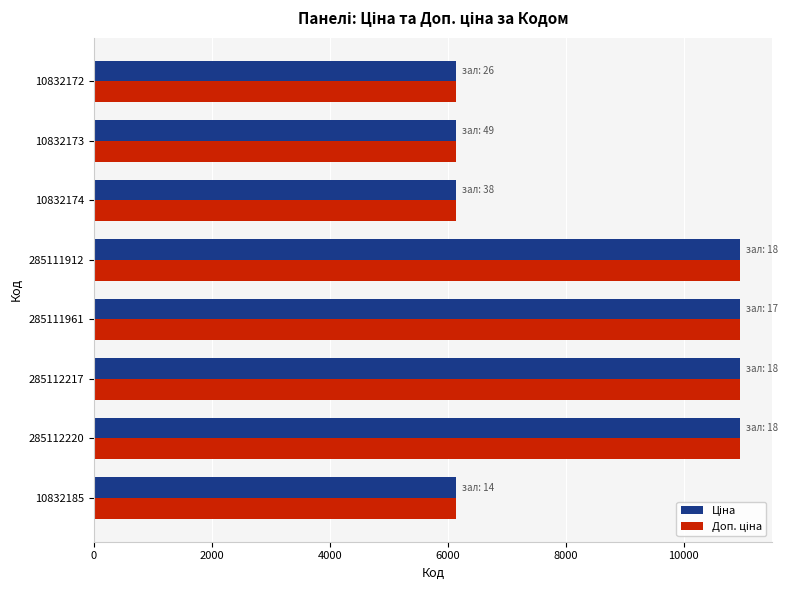

What is the maximum value shown in the chart?

10952.0